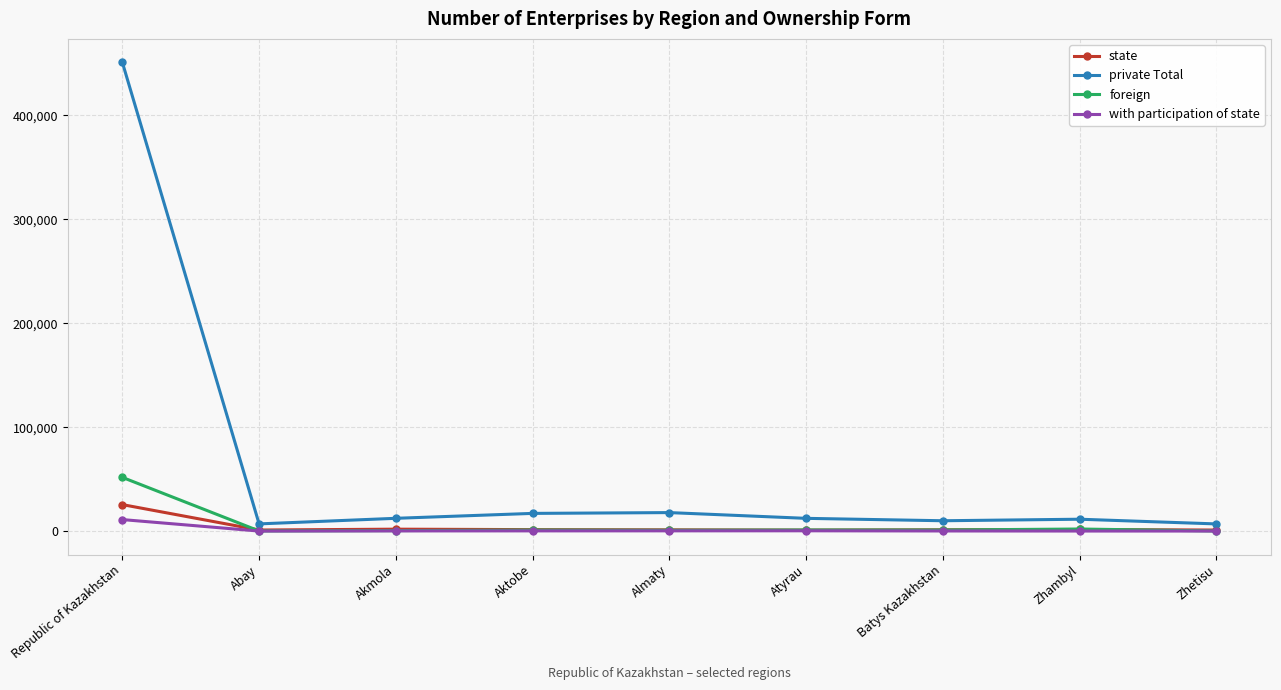

What is the difference between the maximum and minimum values in the foreign series?

51577